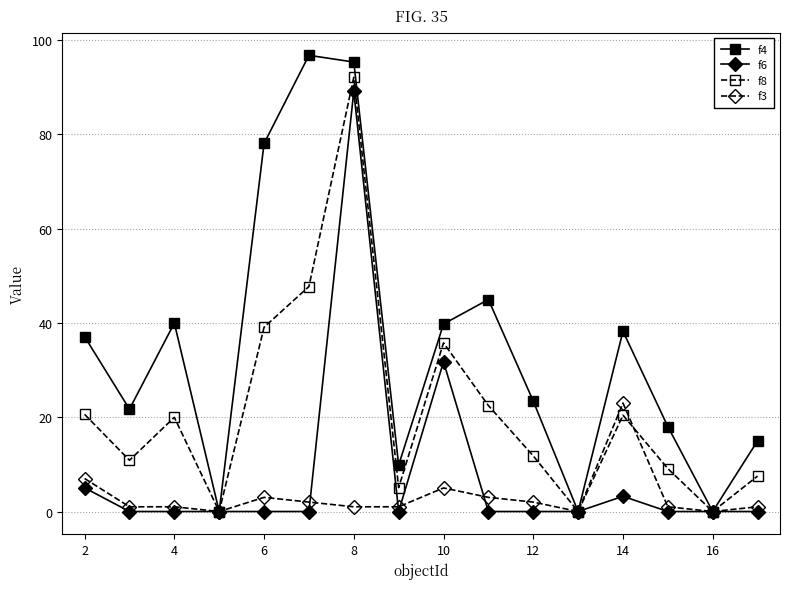

Which series has the widest spread of values?

f4